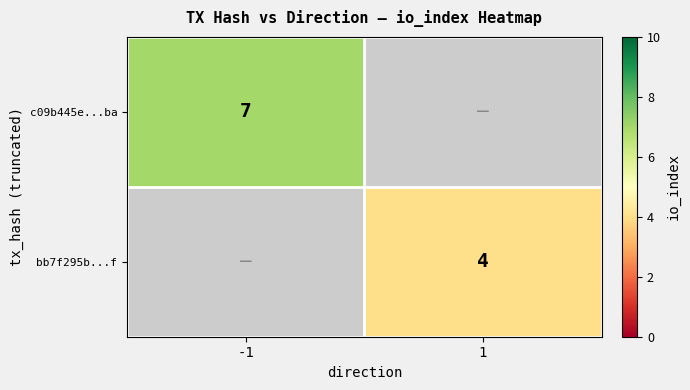

Is the value of bb7f295b...f at 1 greater than the value of c09b445e...ba at -1?

No